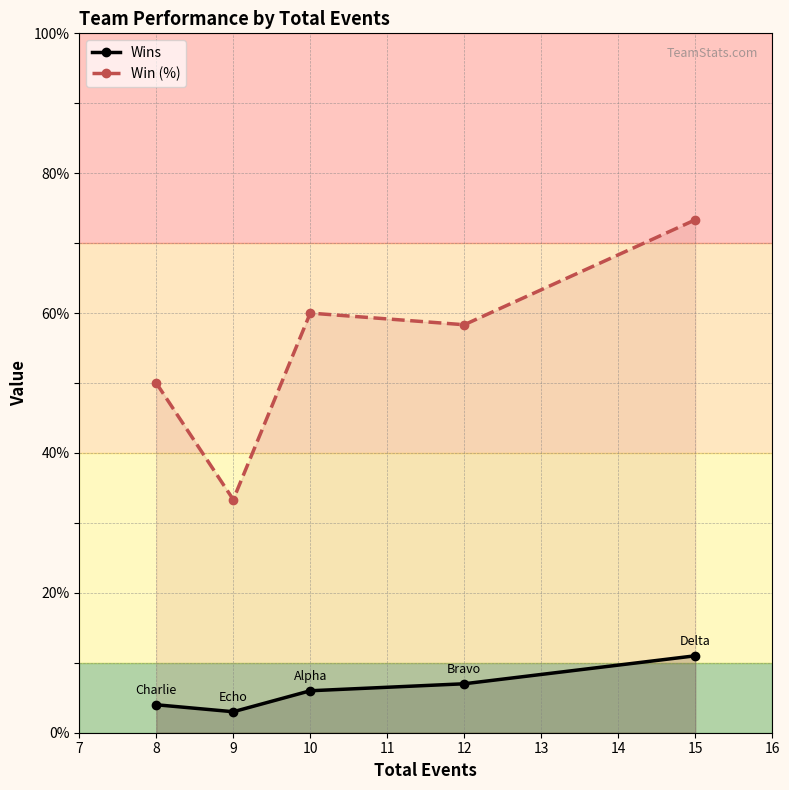

Reading left to right, list all the values displayed in this chart.

Wins: 4.0	3.0	6.0	7.0	11.0
Win (%): 50.0	33.3	60.0	58.3	73.3